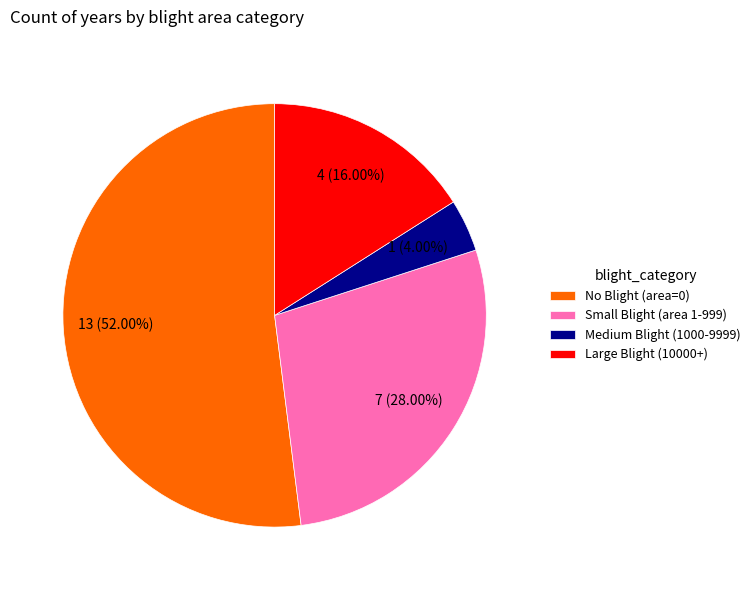

Which slice is the smallest?

Medium Blight (1000-9999)